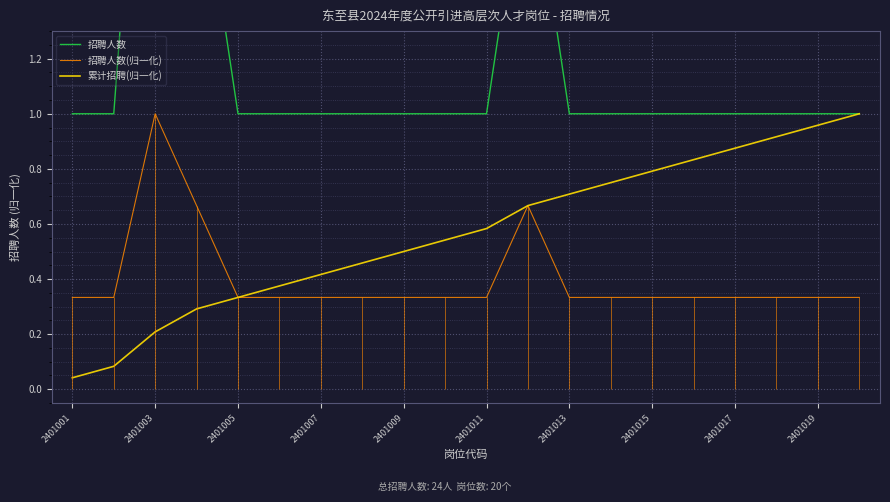

The value of 招聘人数(归一化) at 2401009 is 0.6. True or false?

False